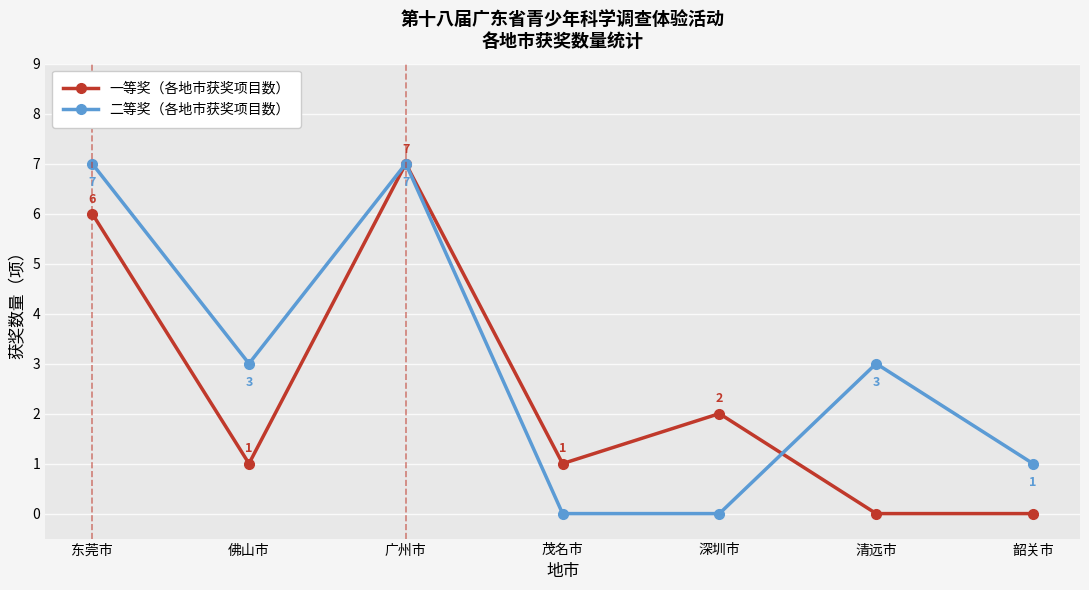

What position from the left is 韶关市?

7